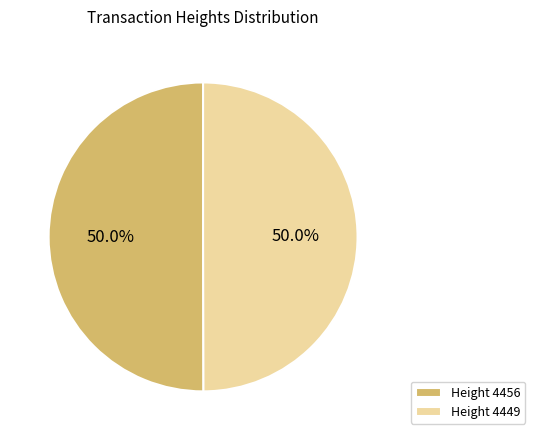

What is the total percentage of Height 4449 and Height 4456?

100.0%